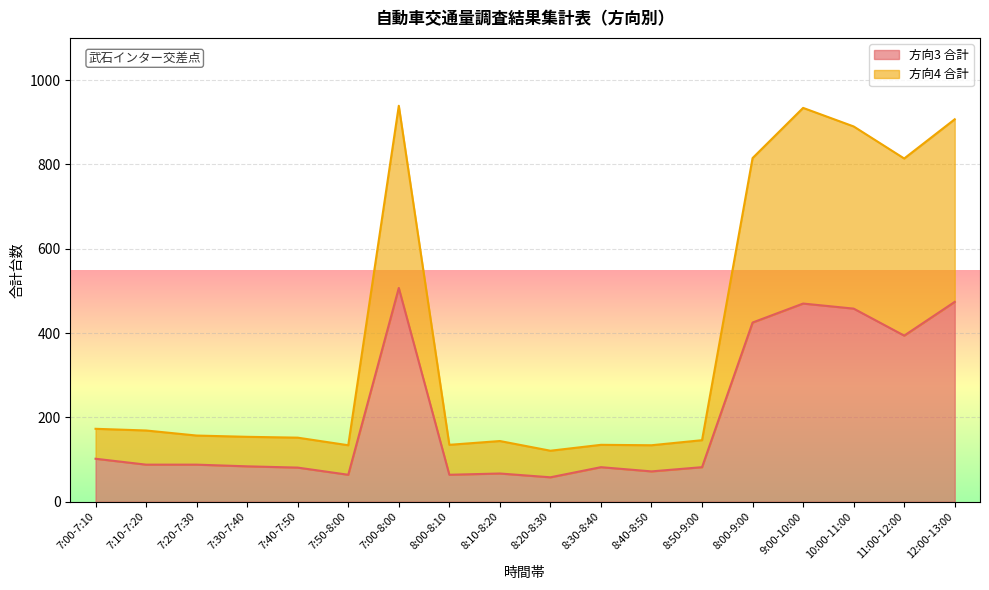

True or false: 方向4 合計 and 方向3 合計 intersect in this chart.

False